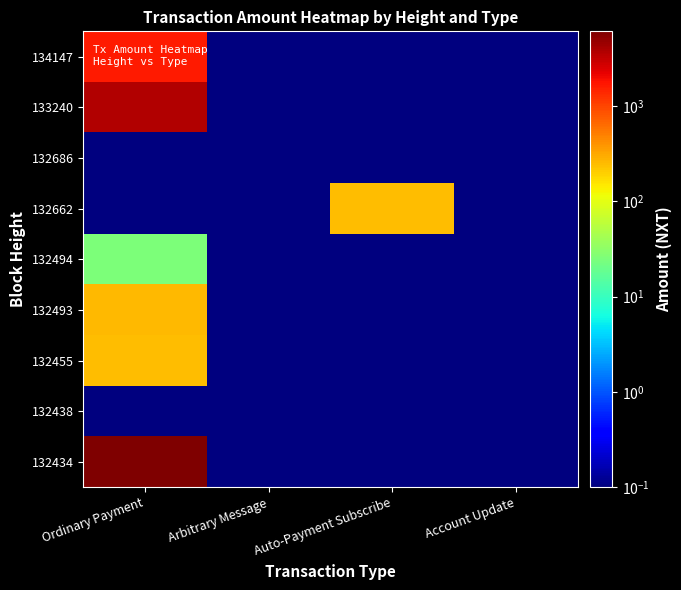

Which label corresponds to the smallest value in the chart?

Arbitrary Message